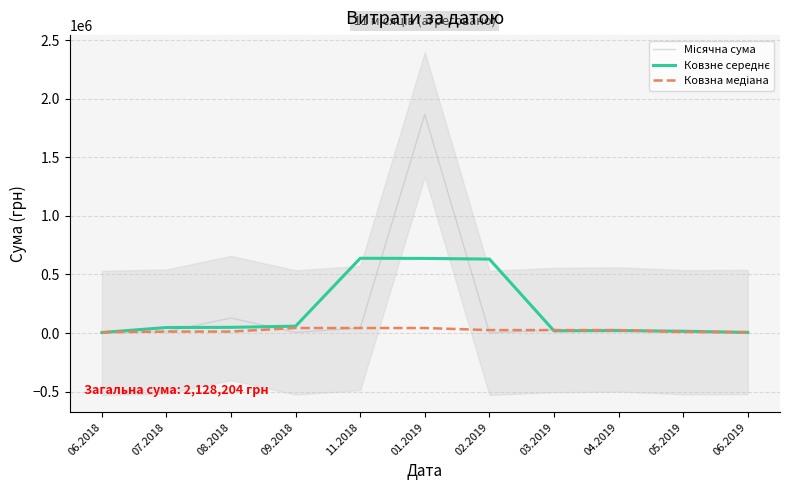

What is the label of the 7th point from the left?

02.2019